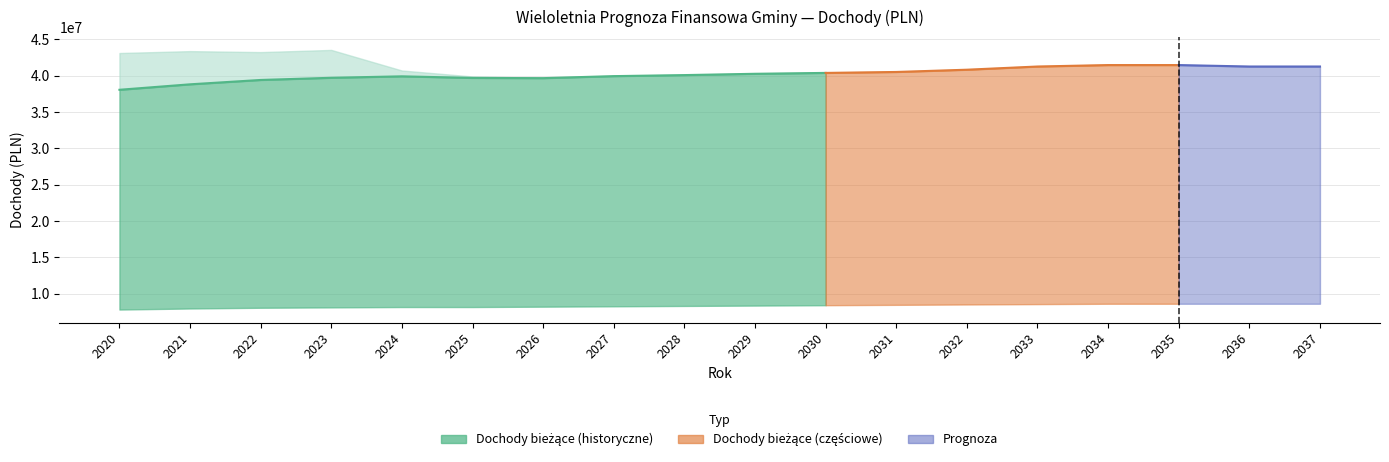

At which label does Dochody ogółem reach its minimum?

2026